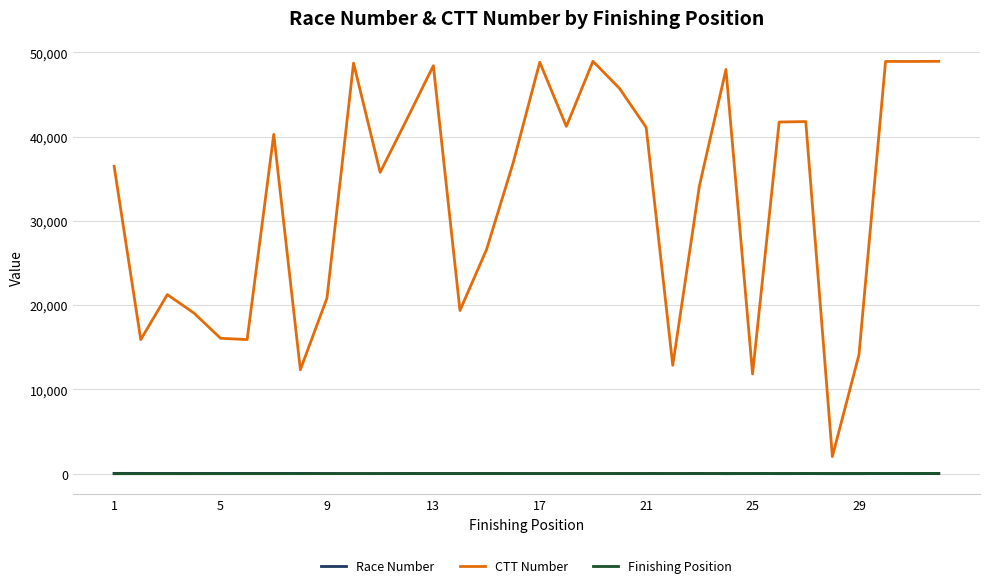

True or false: Race Number and CTT Number intersect in this chart.

False